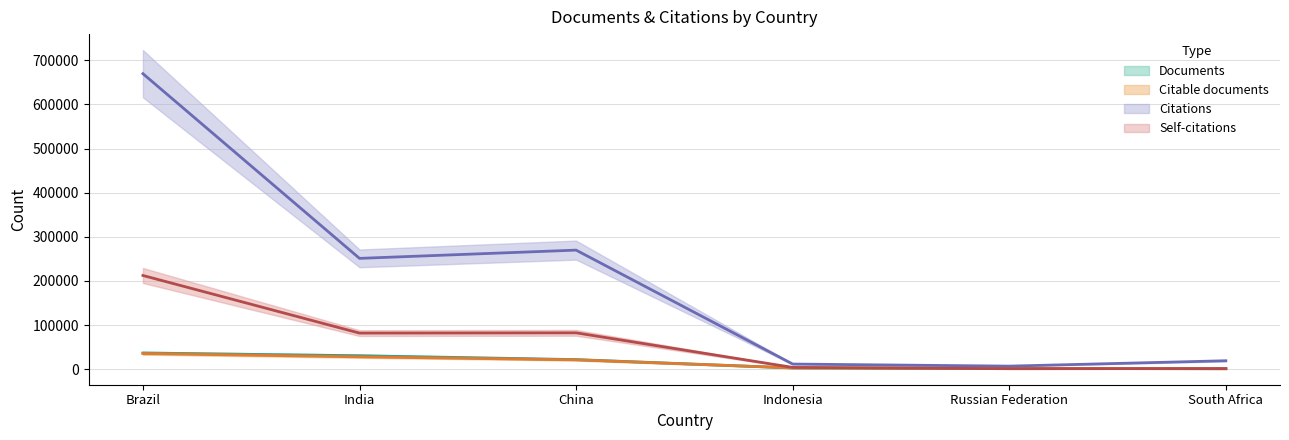

The Self-citations series shows 1059 at Russian Federation. True or false?

True